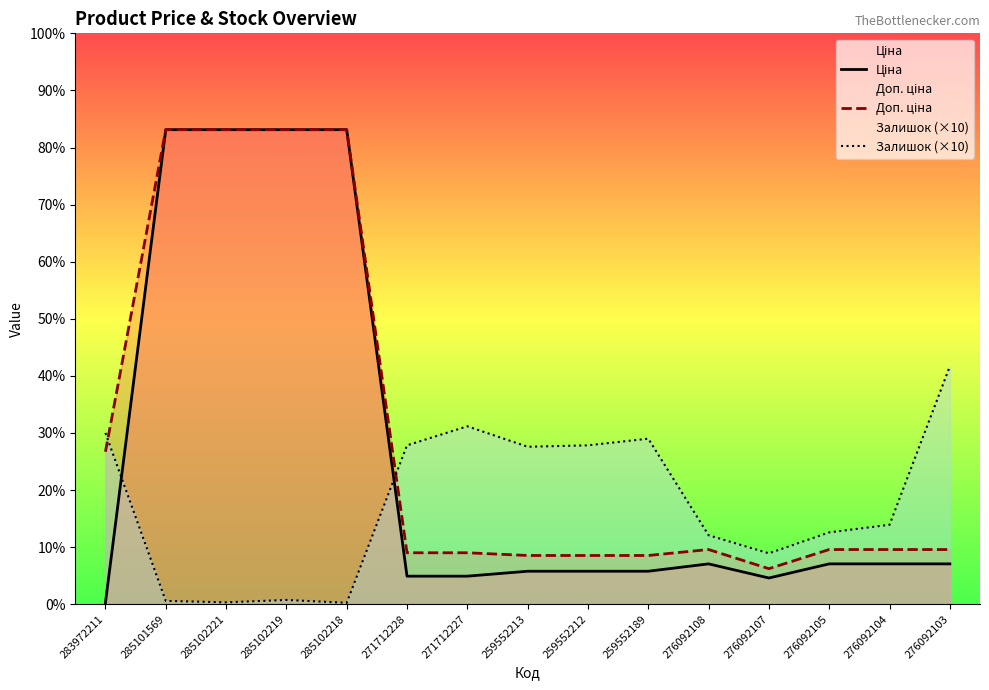

Does the chart display data point markers on the line(s)?

No